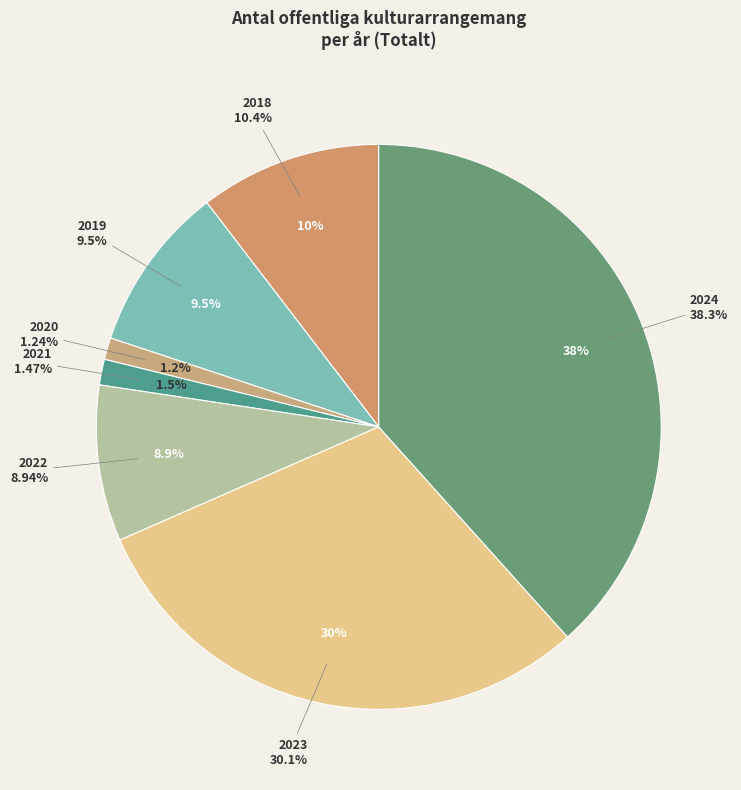

Is it true that 2023 is 30% of the pie?

True